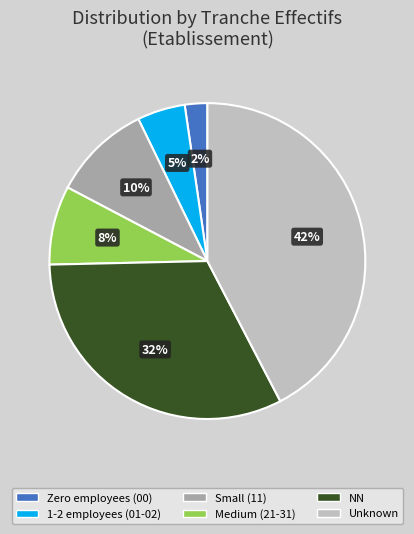

To the nearest percent, what is the difference between the Small (11) and NN slice percentages?

22%